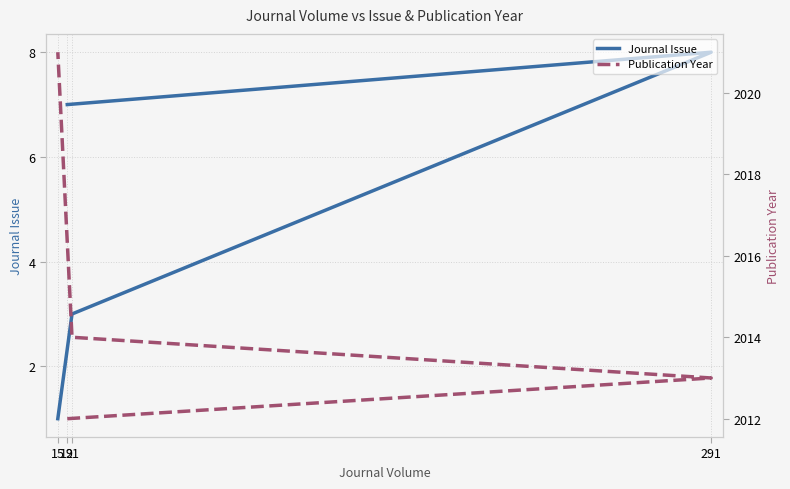

What is the greatest value displayed?

2021